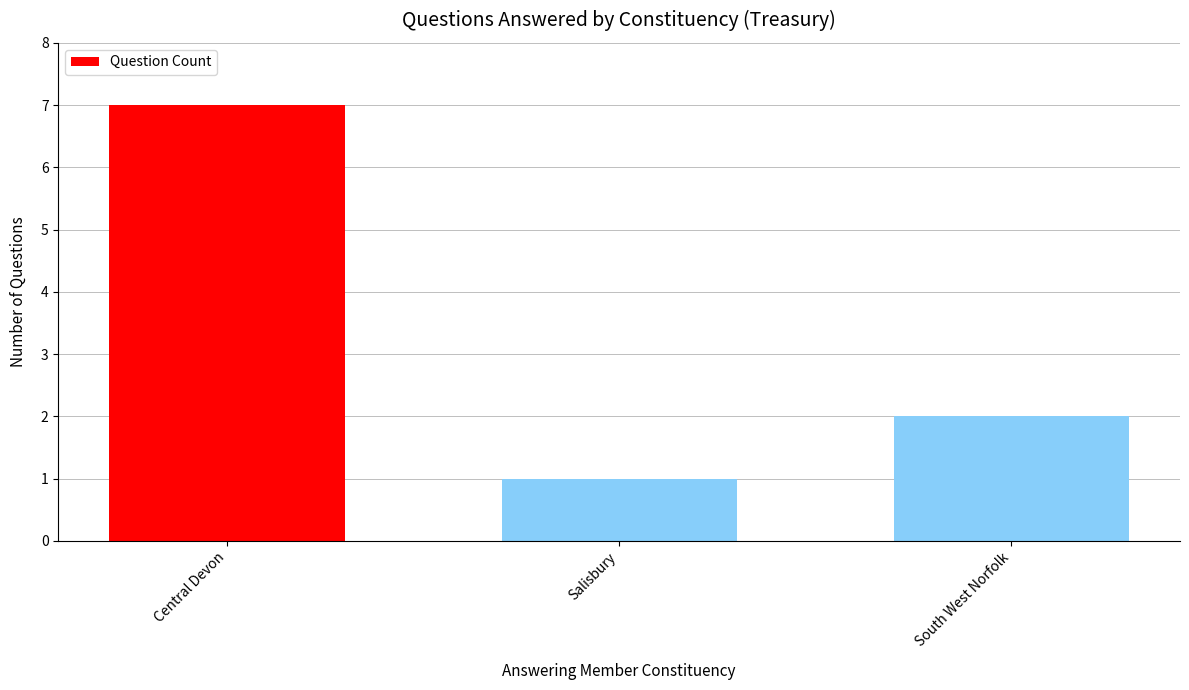

Approximately how many times larger is the value at Central Devon compared to Salisbury?

7.0